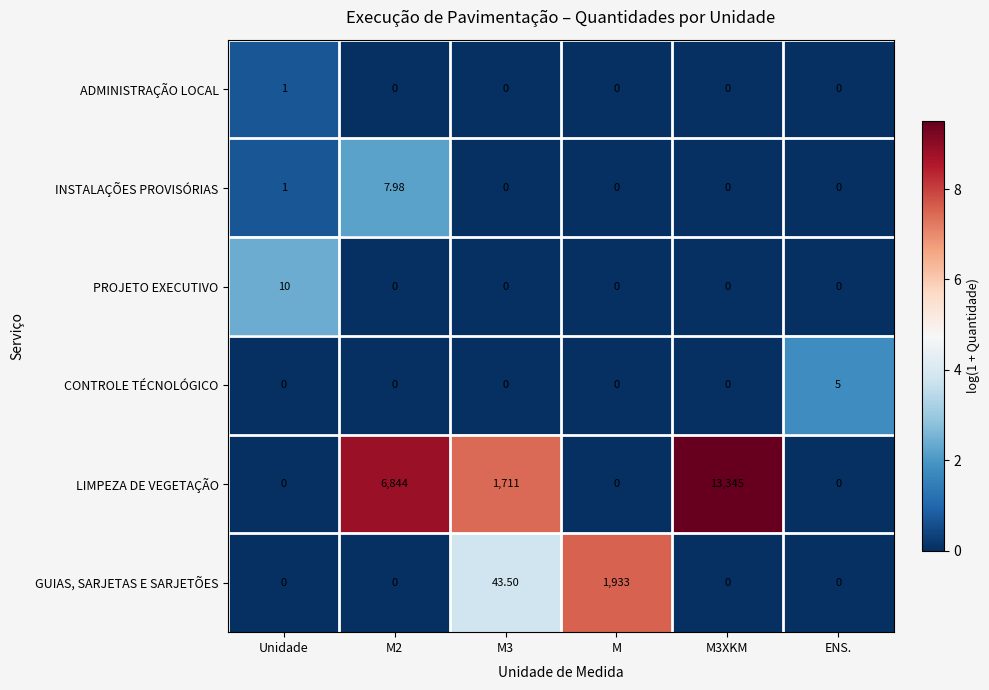

Which series has the largest total across all categories?

LIMPEZA DE VEGETAÇÃO